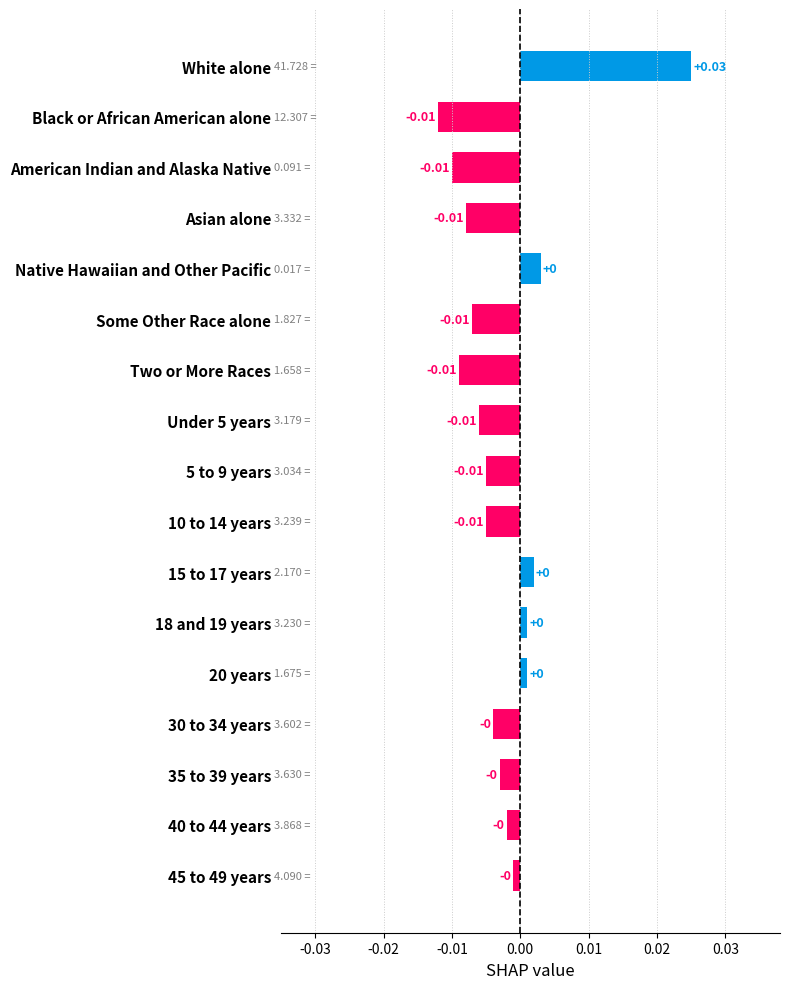

Which category has the highest value across all series?

White alone